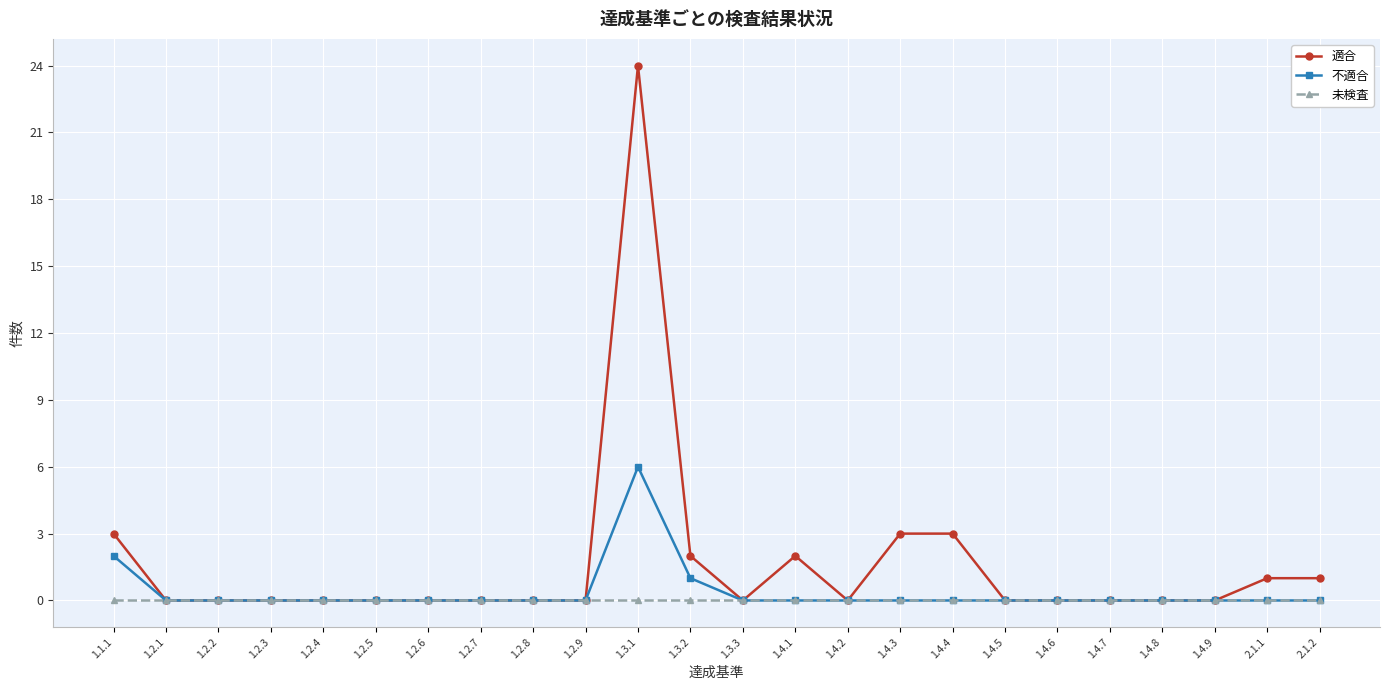

What are all the series names shown in the legend?

適合, 不適合, 未検査